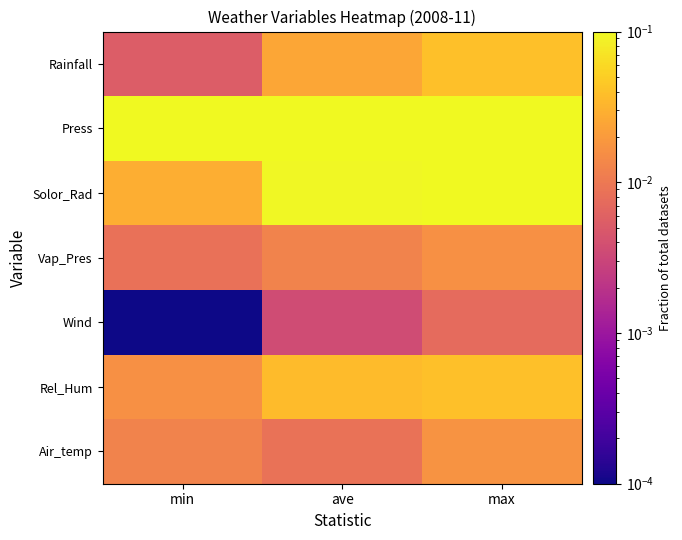

Which series has the largest range (max minus min)?

Solor_Rad